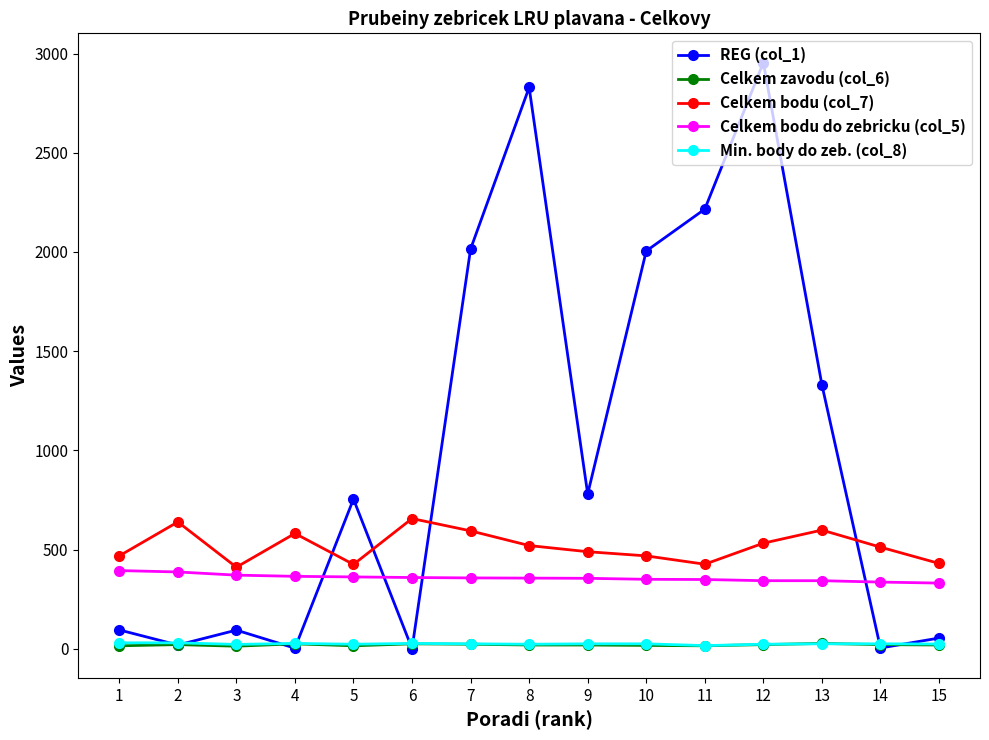

Does the chart display data point markers on the line(s)?

Yes